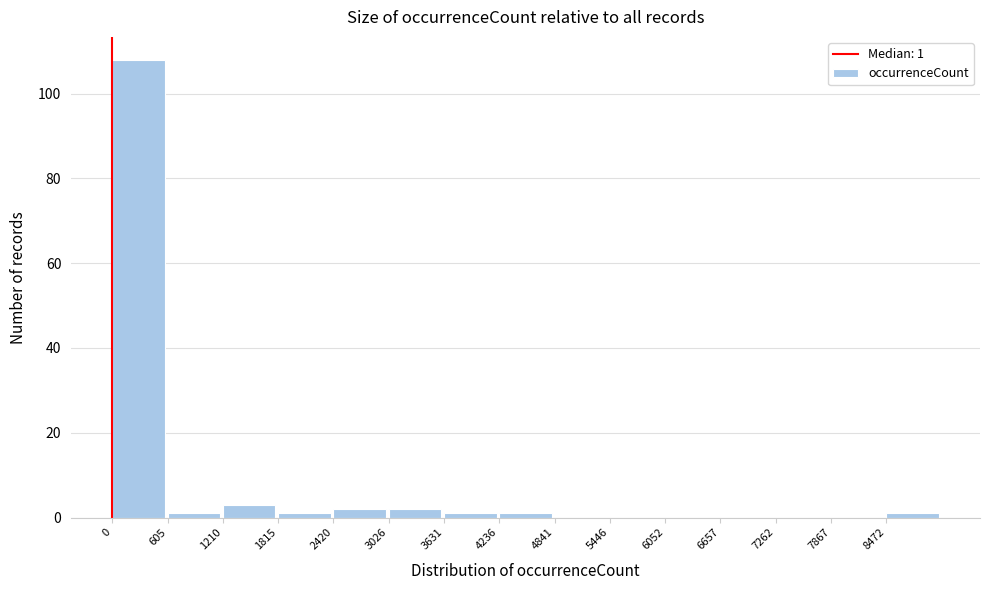

Over which range of the x-axis is the bar tallest?

0 to 600